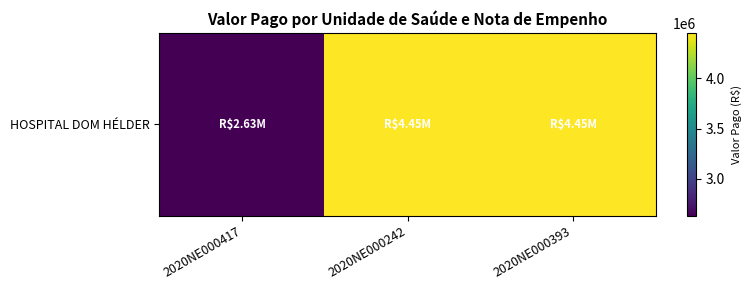

What is the greatest value displayed?

4452126.1